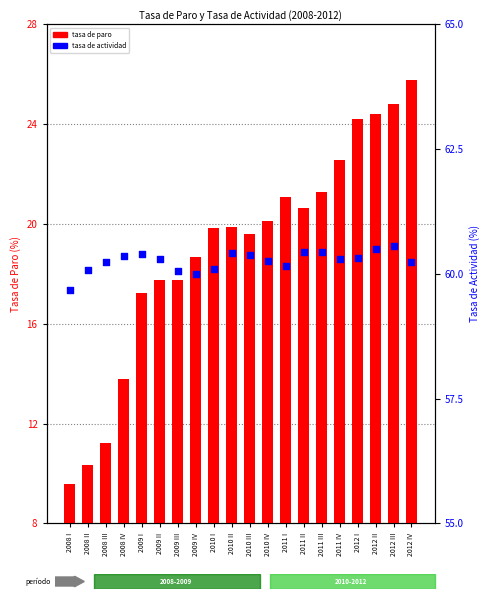

Is the value of tasa de paro at 2010 I greater than the value of tasa de actividad at 2012 IV?

No